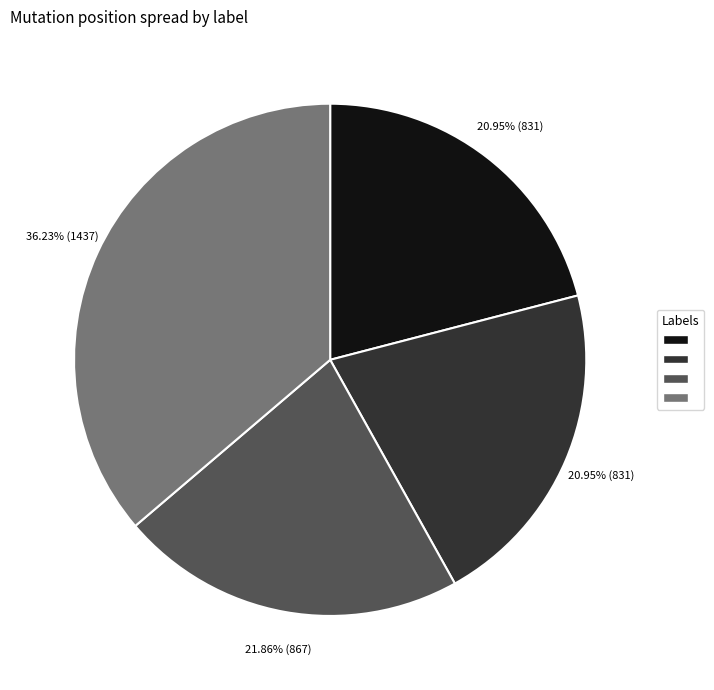

Is there a majority slice in this chart?

No